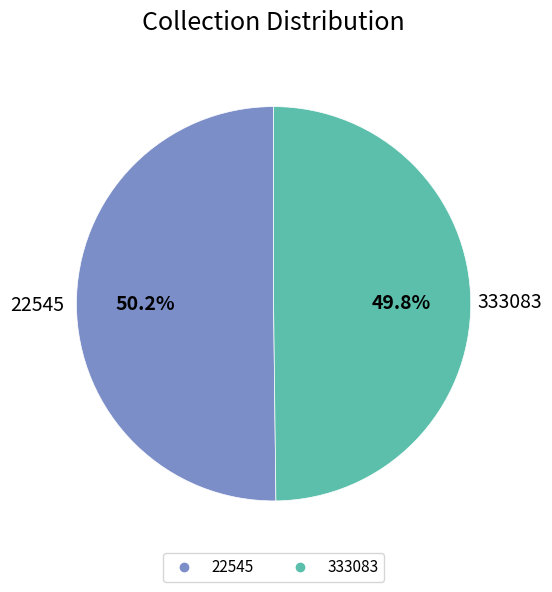

What percentage is NOT represented by 22545?

49.8%